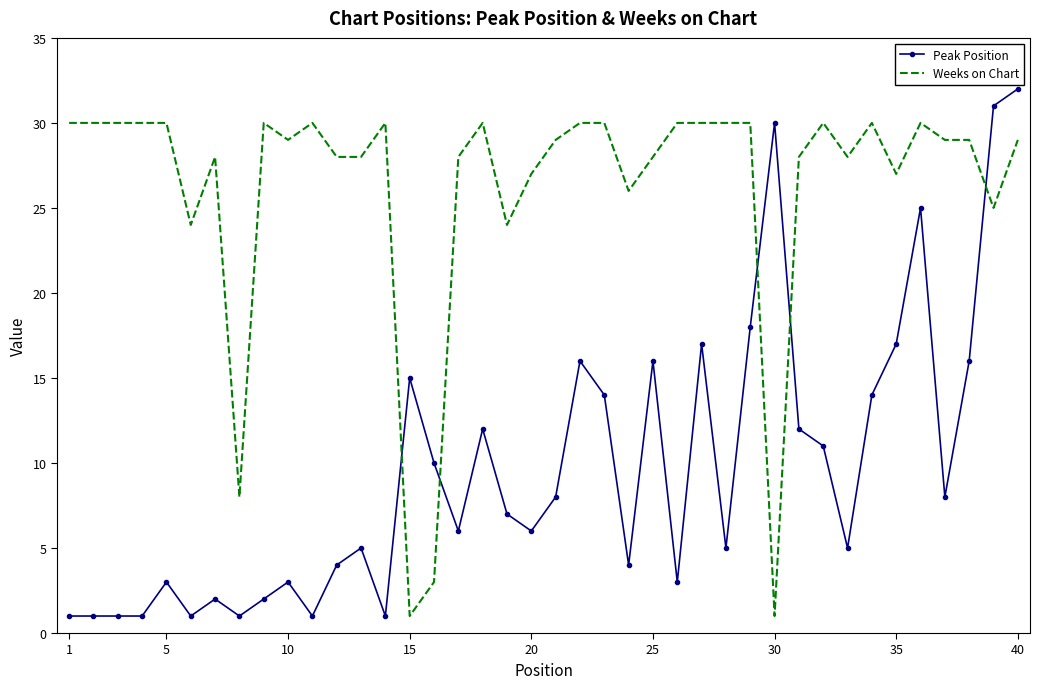

Which series has the largest total across all categories?

Weeks on Chart